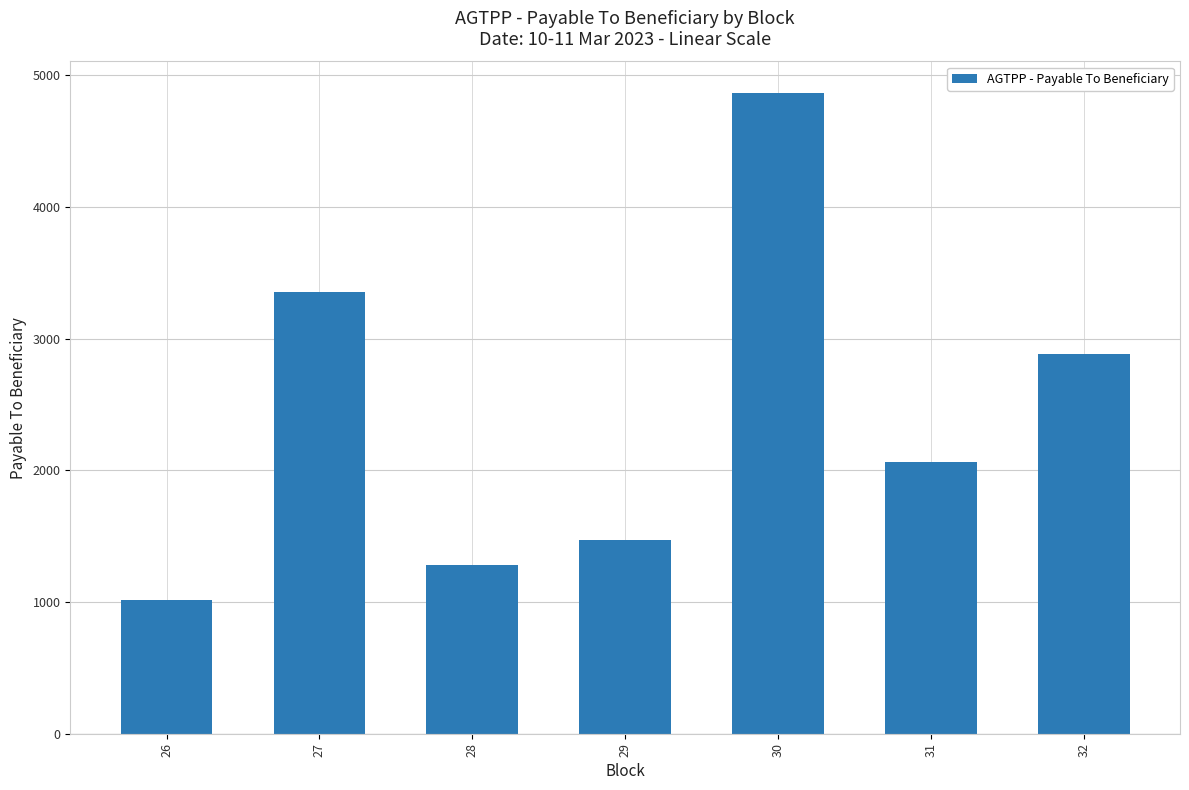

Approximately how many times larger is the value at 28 compared to 31?

0.6